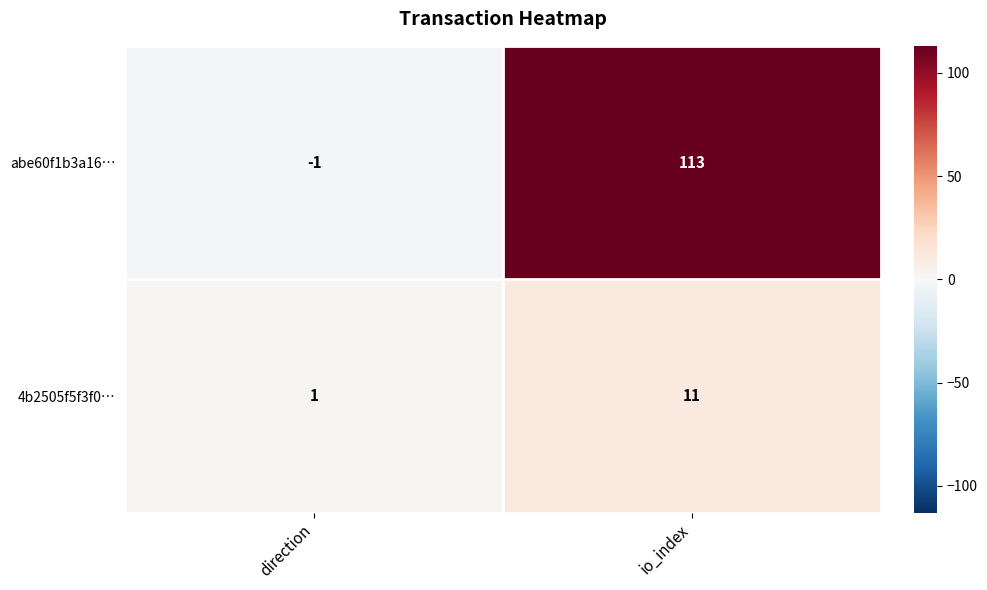

What is the difference between the 4b2505f5f3f0… values at io_index and direction?

10